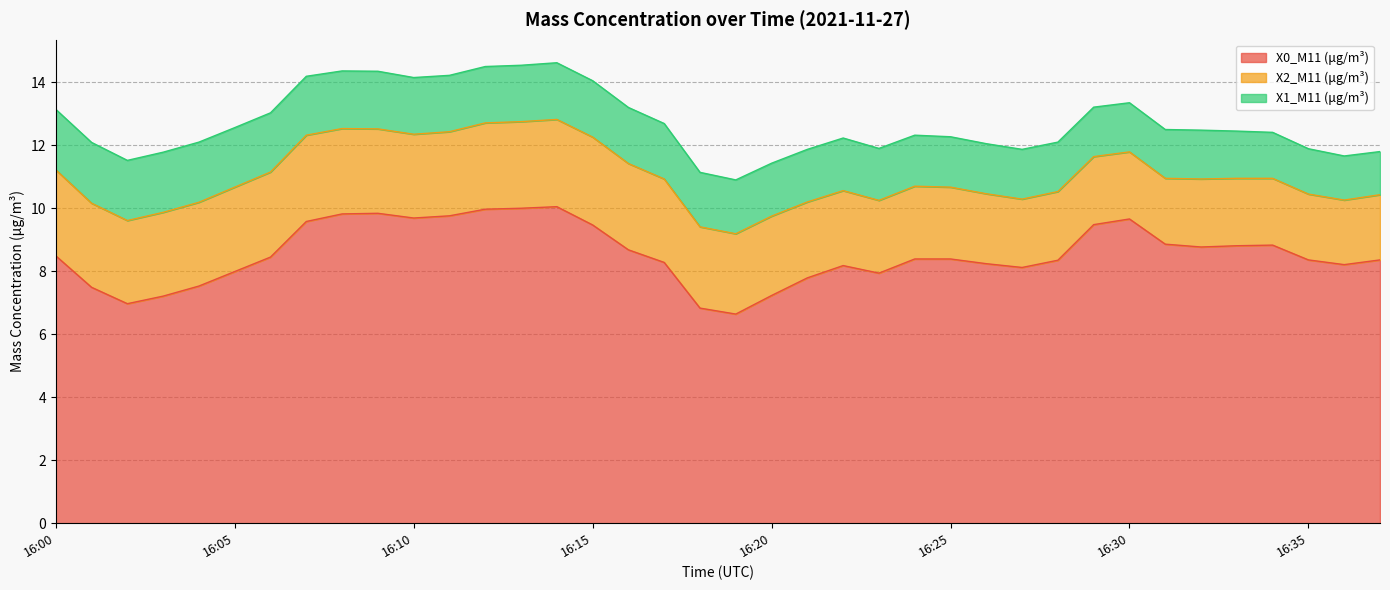

At which label does X0_M11 (μg/m³) reach its minimum?

16:19